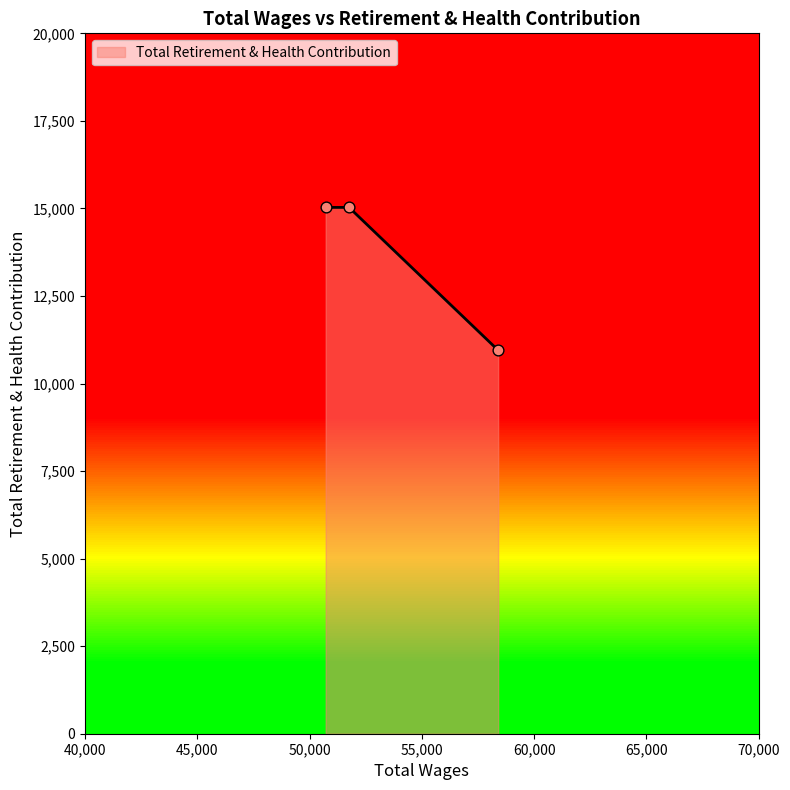

What is the change in value from 58397.0 to 50720.0?

+4079